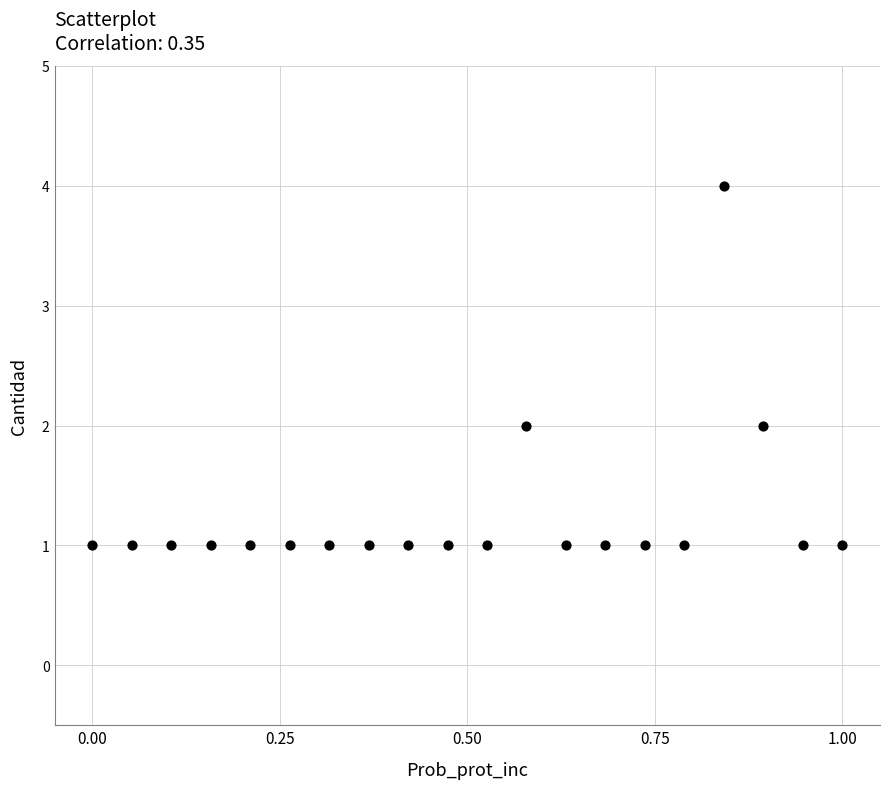

What is the range of Y values (max minus min)?

3